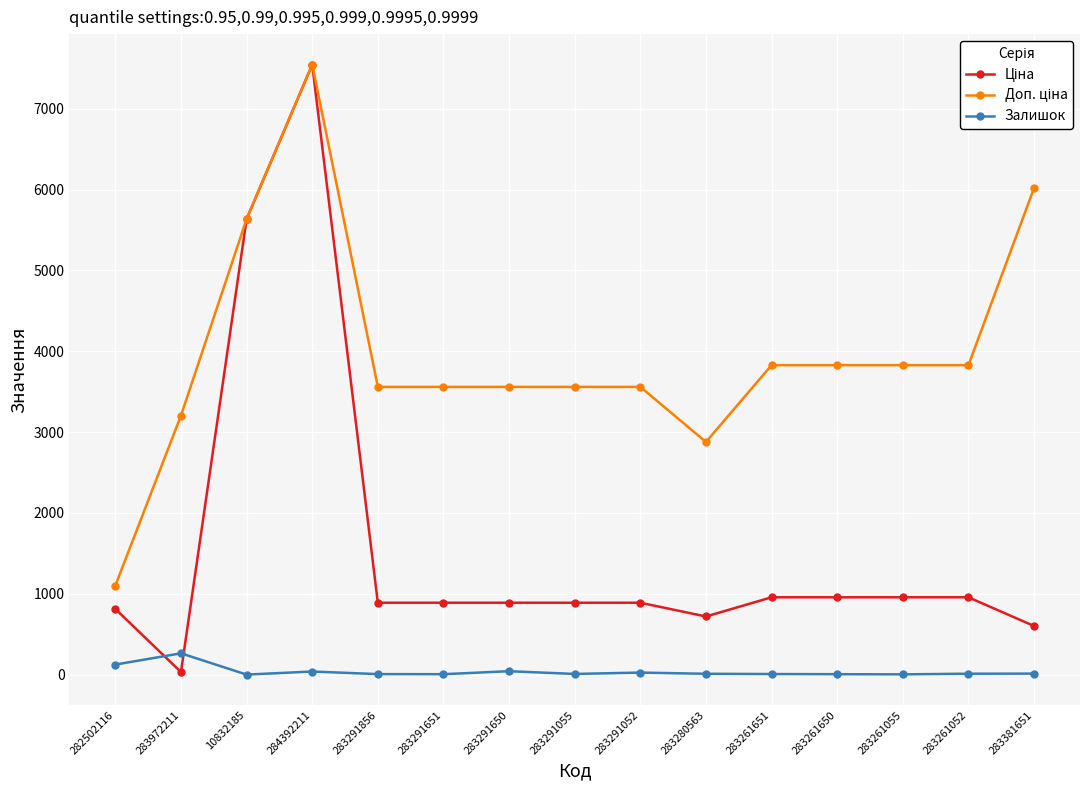

Read the Залишок value at 283261052.

12.0